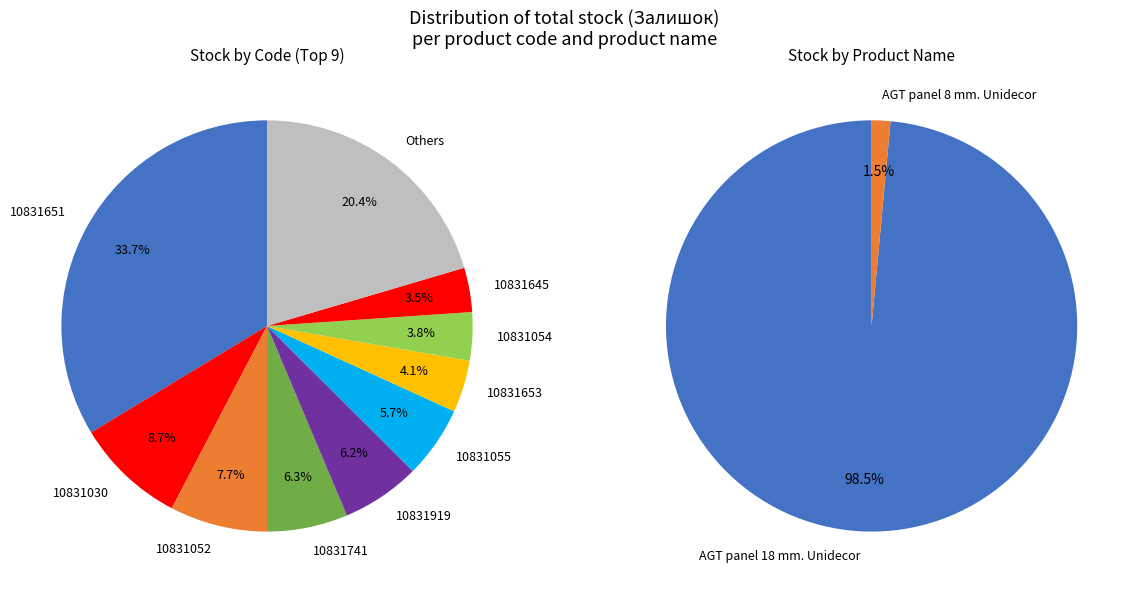

To the nearest percent, what percentage of the pie is 10831052?

8%